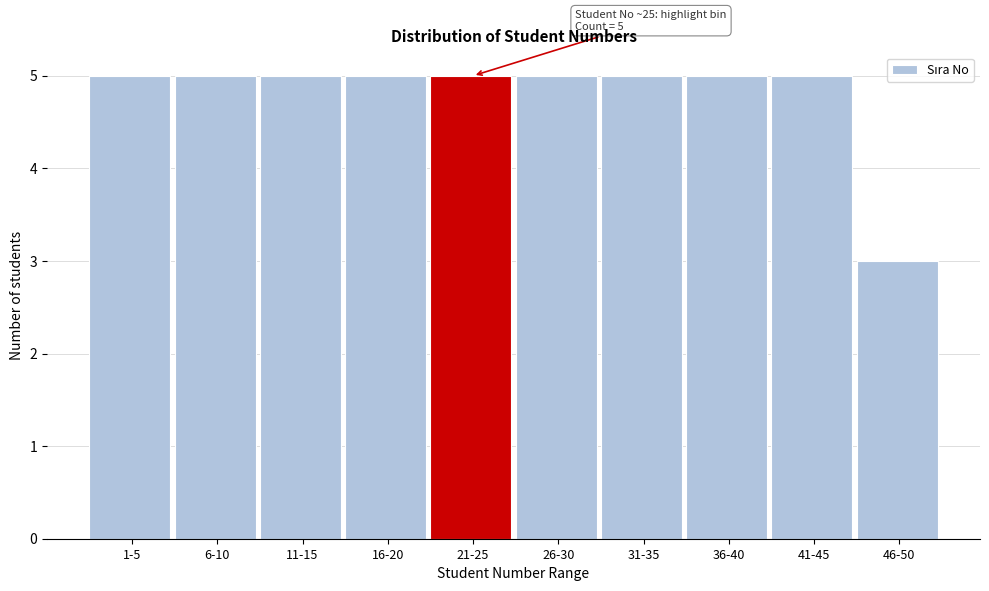

Reading left to right, transcribe all the data shown in this chart.

5	5	5	5	5	5	5	5	5	3